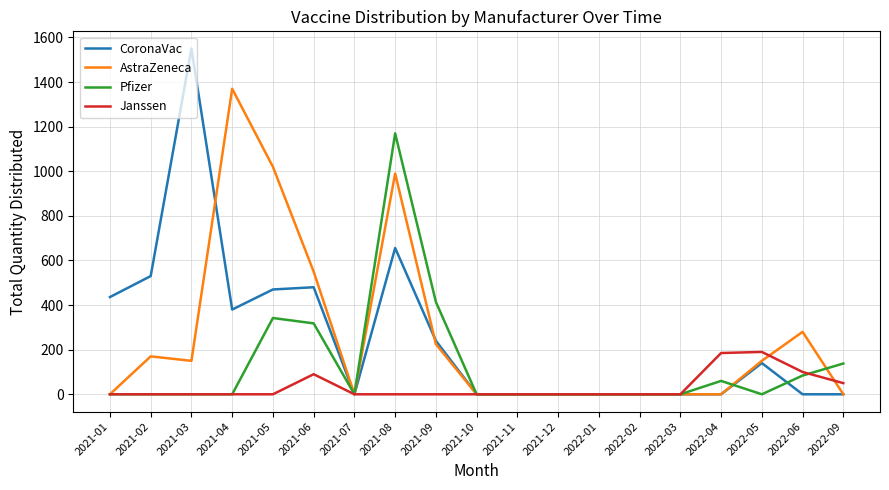

Between 2021-03 and 2022-02, which series saw the biggest shift?

CoronaVac